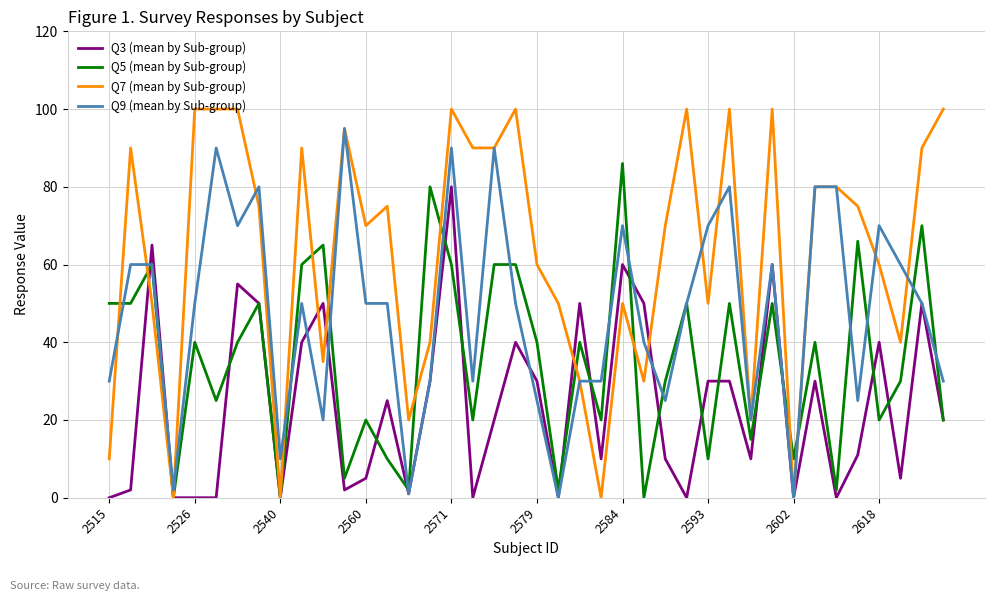

List the series in order of their overall mean, lowest first.

Q3 (mean by Sub-group), Q5 (mean by Sub-group), Q9 (mean by Sub-group), Q7 (mean by Sub-group)